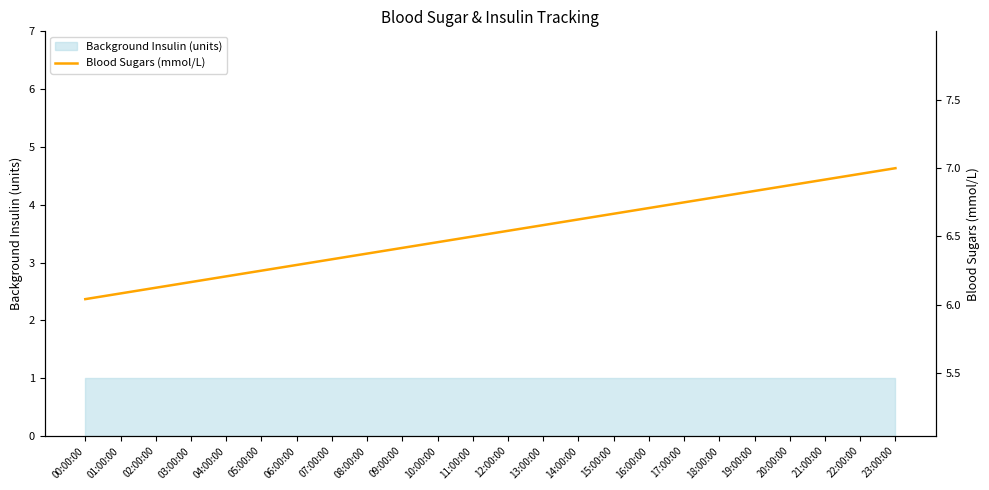

Rank the categories by value from lowest to highest.

00:00:00, 01:00:00, 02:00:00, 03:00:00, 04:00:00, 05:00:00, 06:00:00, 07:00:00, 08:00:00, 09:00:00, 10:00:00, 11:00:00, 12:00:00, 13:00:00, 14:00:00, 15:00:00, 16:00:00, 17:00:00, 18:00:00, 19:00:00, 20:00:00, 21:00:00, 22:00:00, 23:00:00